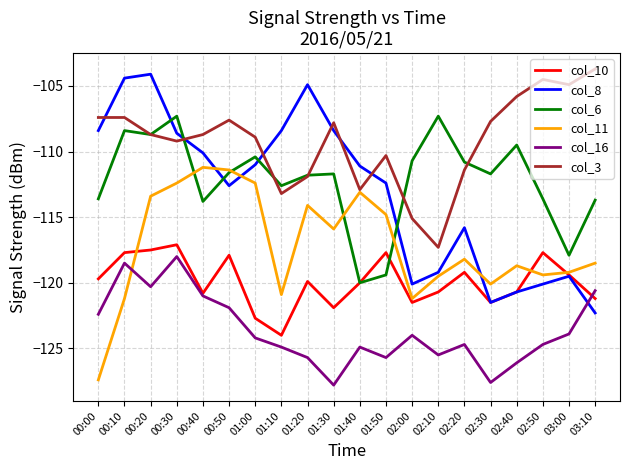

What position from the left is 02:40?

17